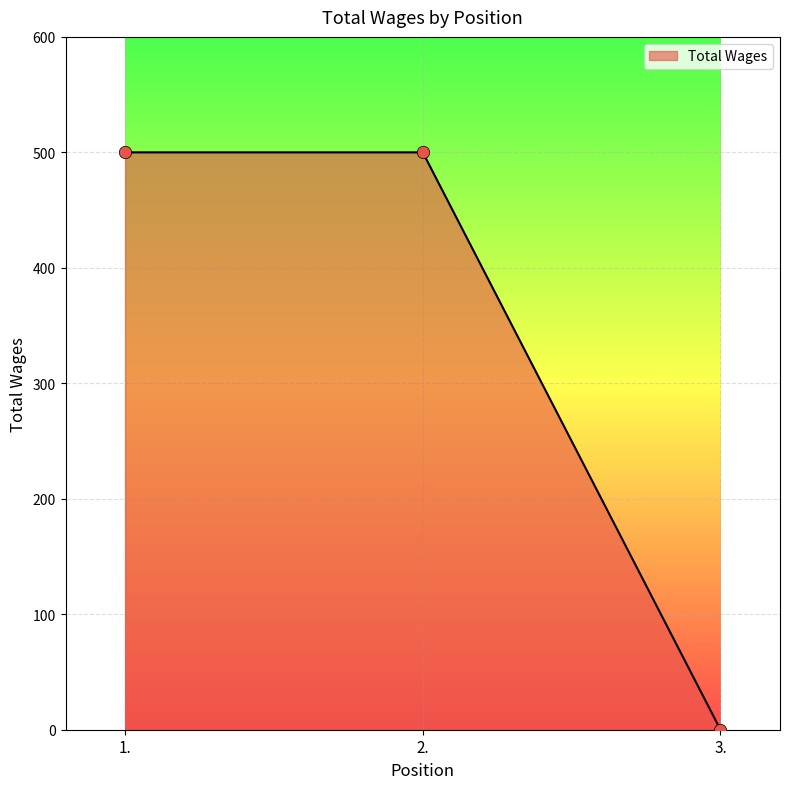

Between 3. and 1., which is larger?

1.